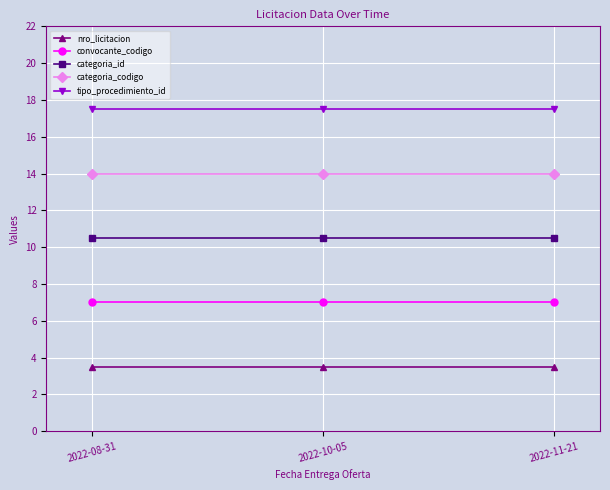

What is the label of the 3rd point from the left?

2022-11-21